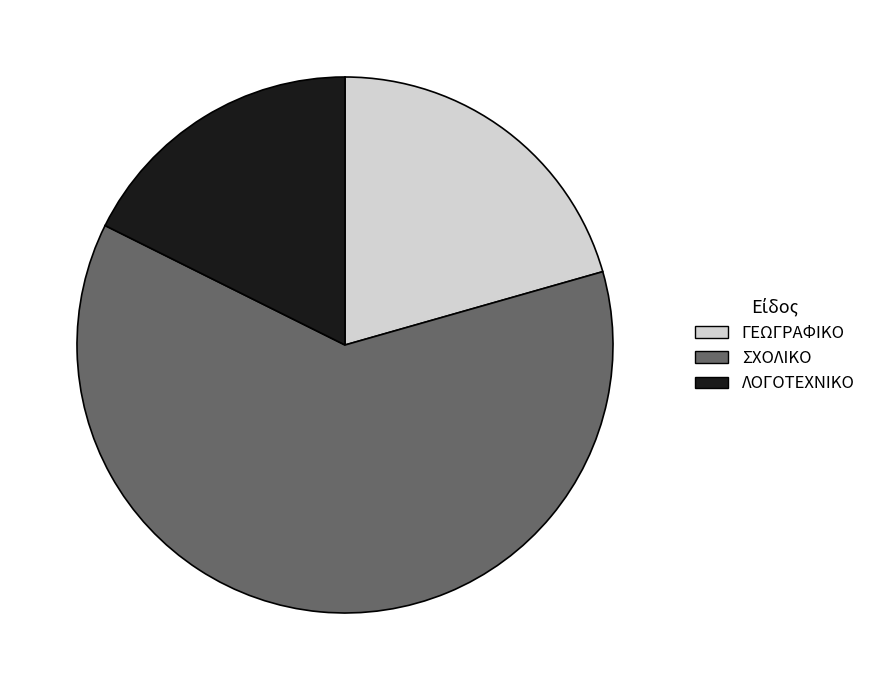

Is it true that ΛΟΓΟΤΕΧΝΙΚΟ is 27% of the pie?

False